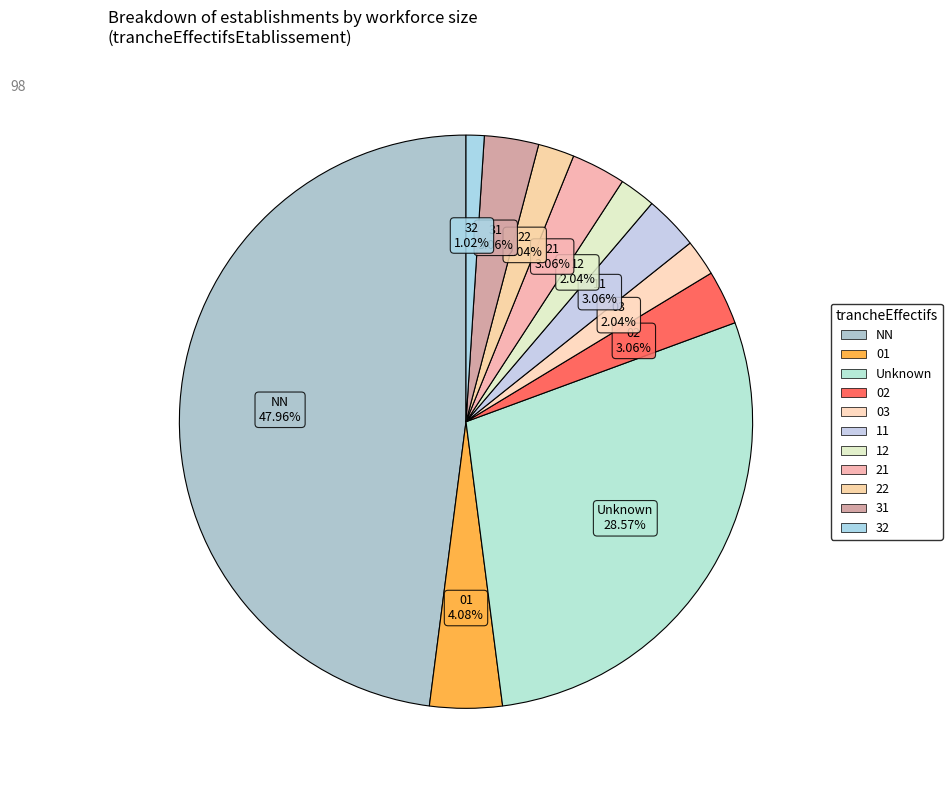

What is the largest slice in the pie chart?

NN